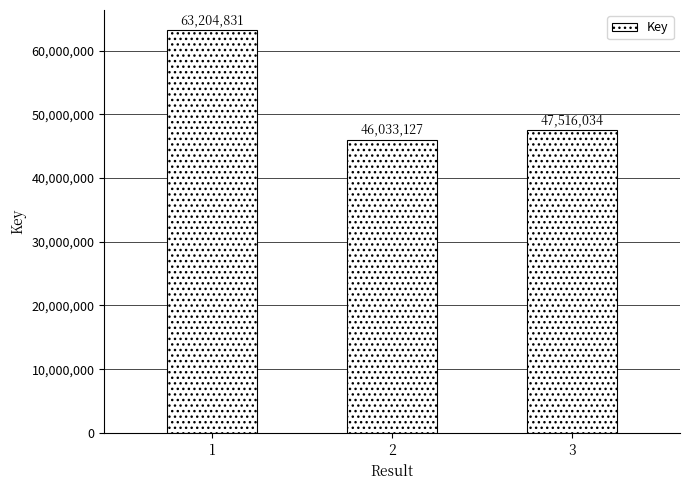

The chart shows a value of 47516034 at 3. True or false?

True